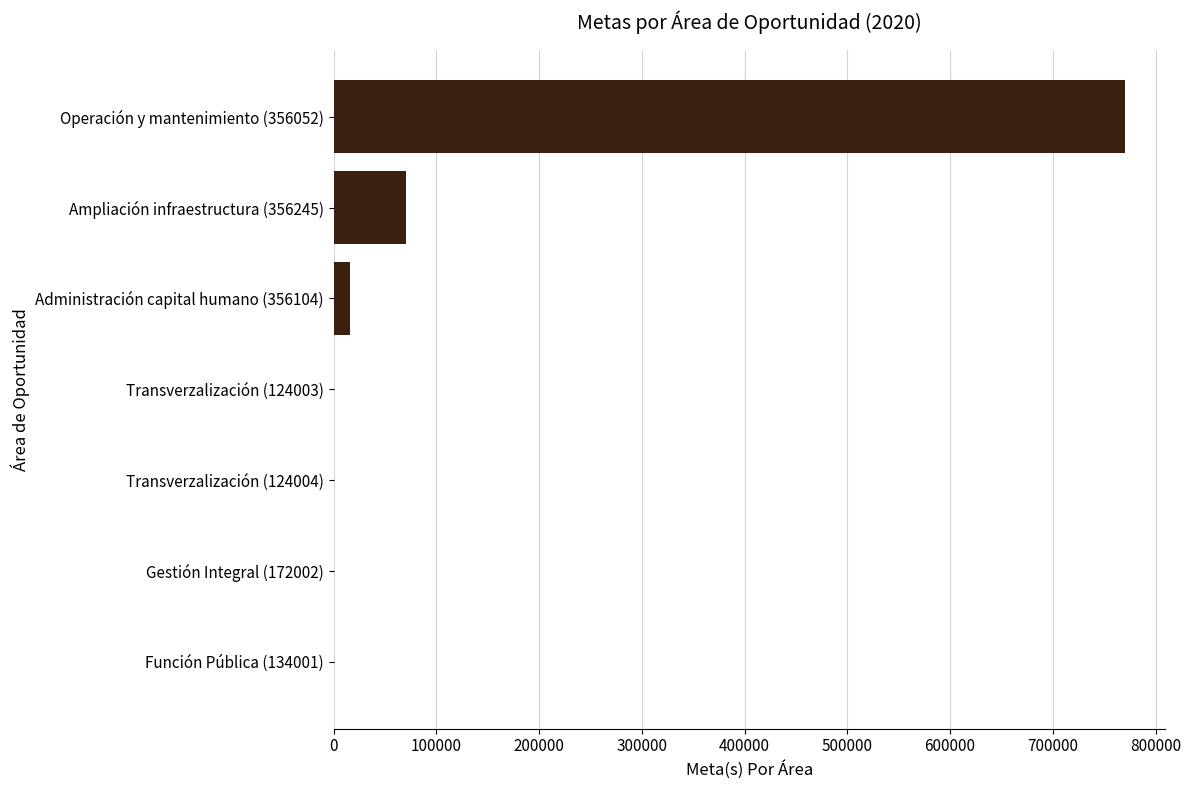

What is the greatest value displayed?

770451